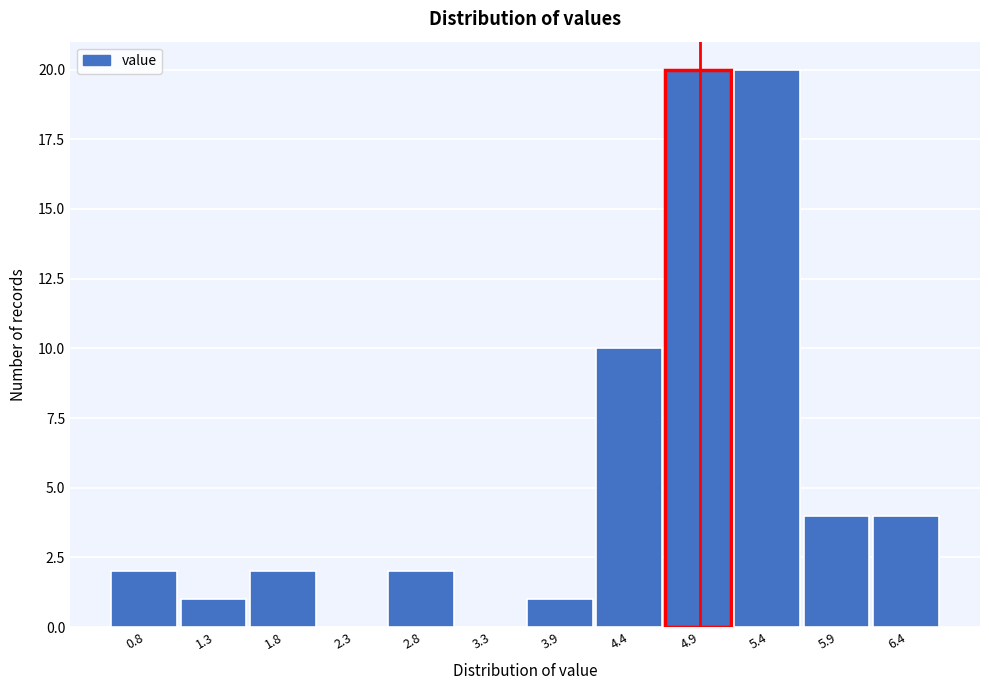

What is the height of the bar covering 1.0 to 1.5 on the x-axis? Neither the bar edges nor the heights are printed on the chart, so give them approximately, as read against the axes.

1